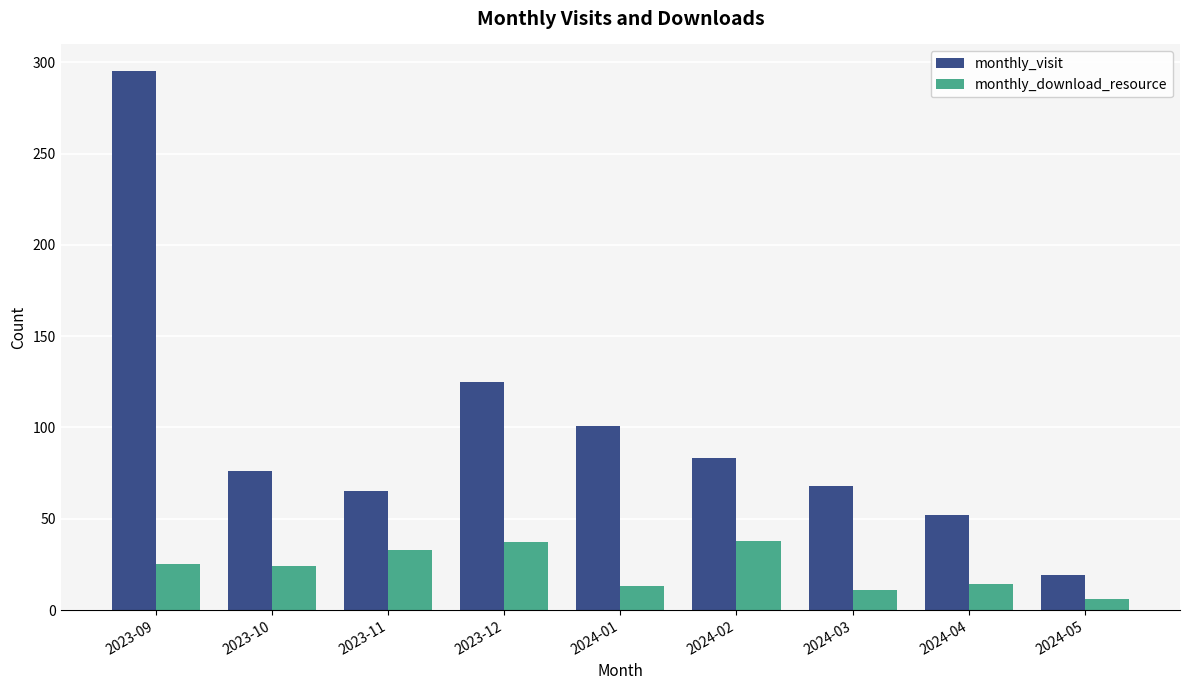

List the series in order of their peak value, highest first.

monthly_visit, monthly_download_resource